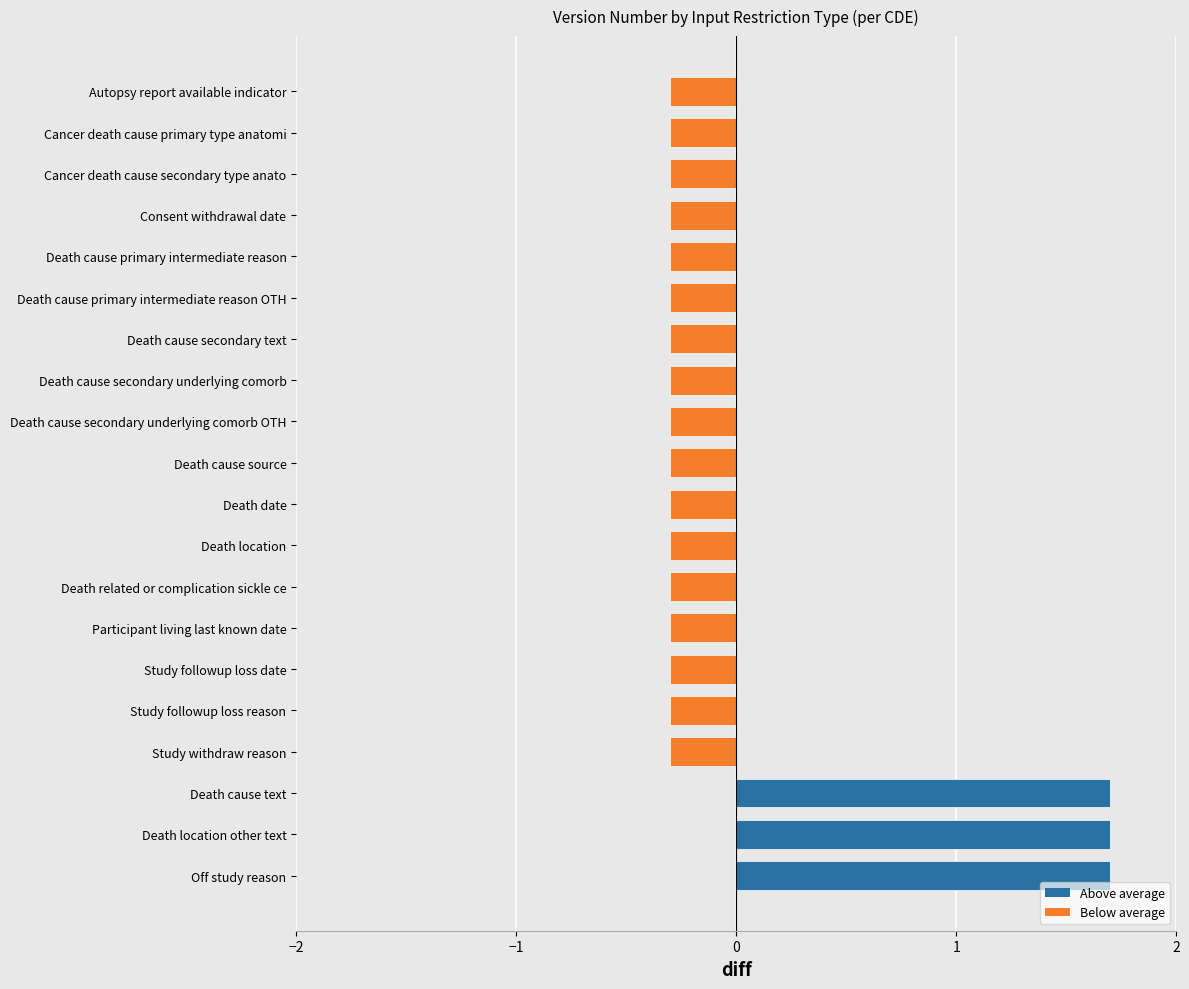

True or false: the data shows -0.1 at Death cause secondary underlying comorb.

False